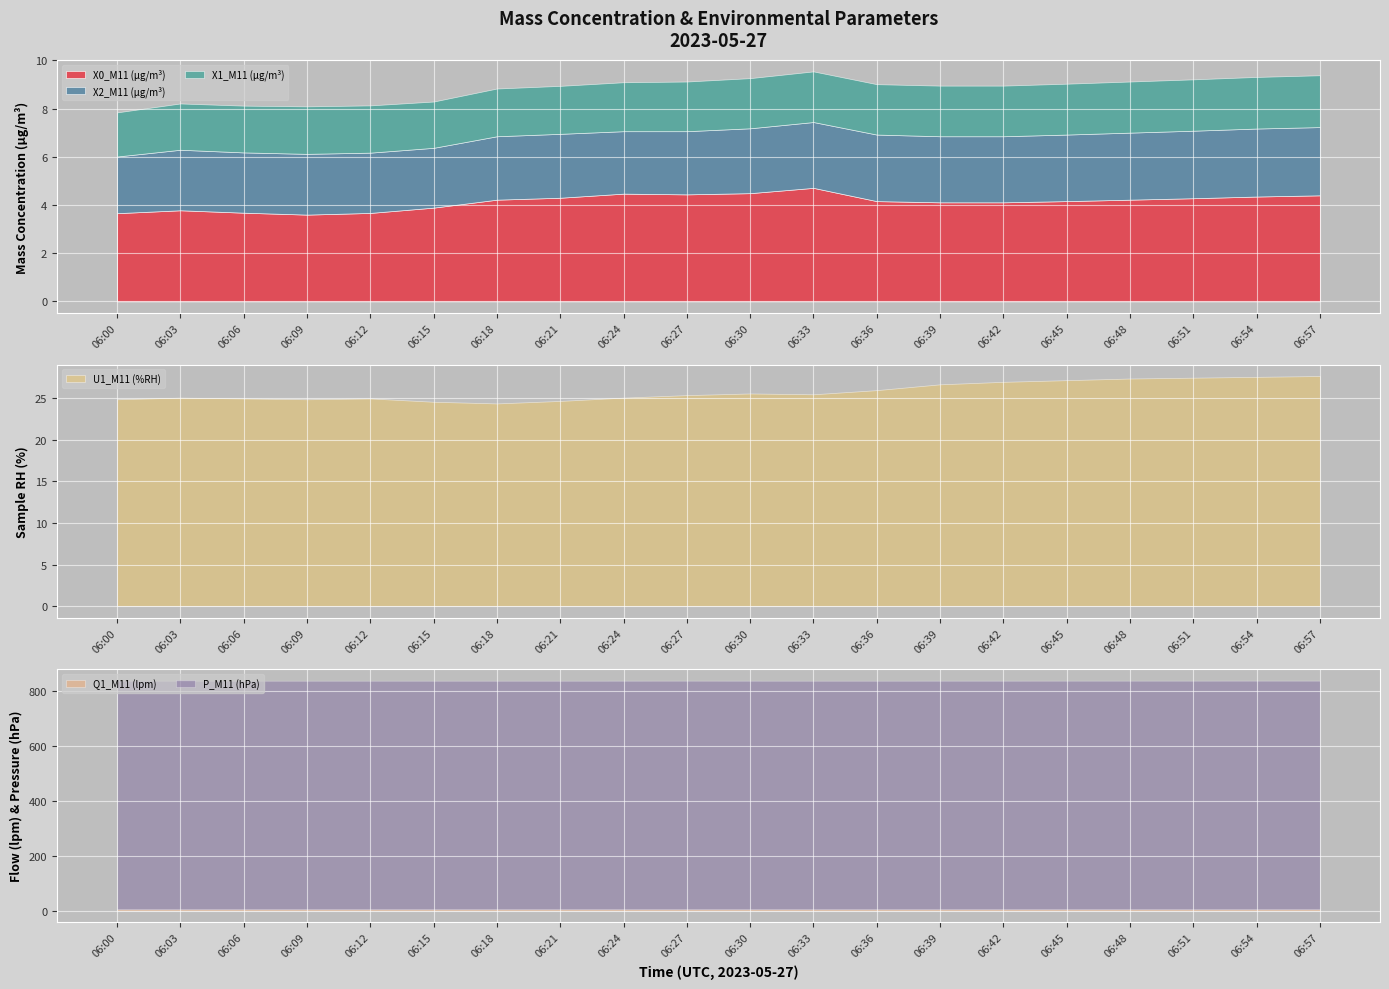

True or false: X1_M11 (μg/m³) has a value of 2.0 at 06:12.

True